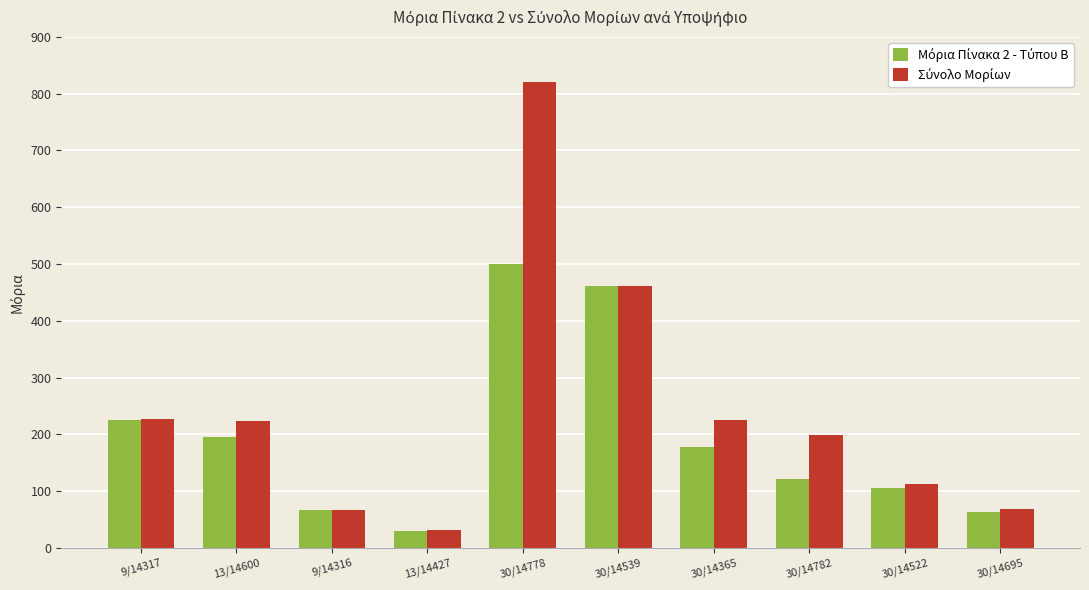

At which category does the chart reach its peak across all series?

30/14778